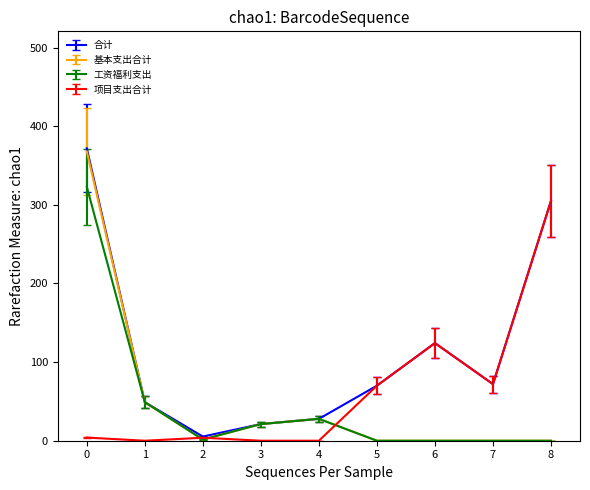

What is the difference between the highest and lowest values at 3?

21.2